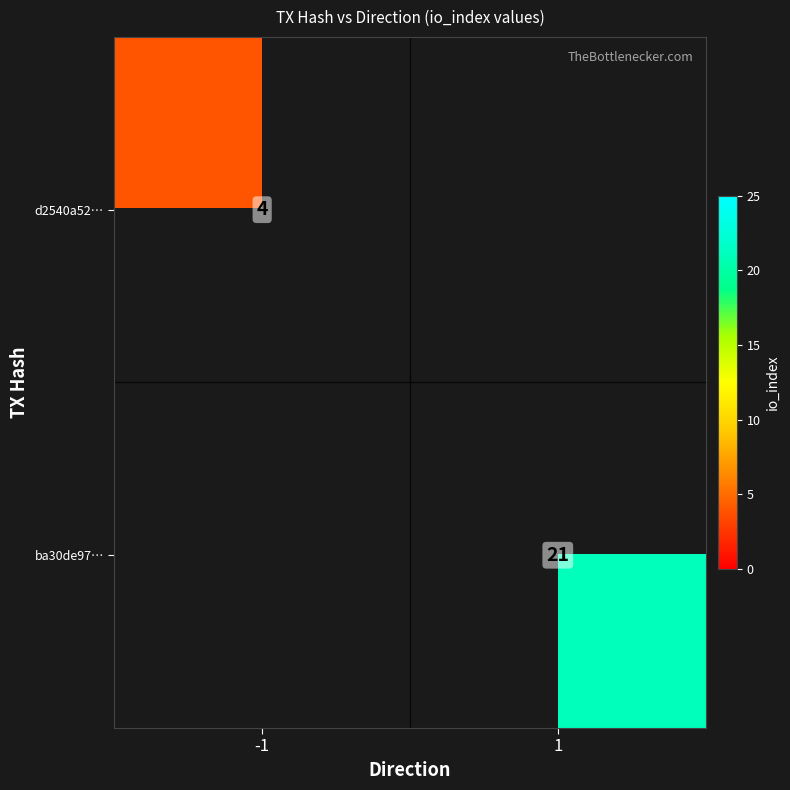

Is it true that ba30de97… equals 32.1 at 1?

False